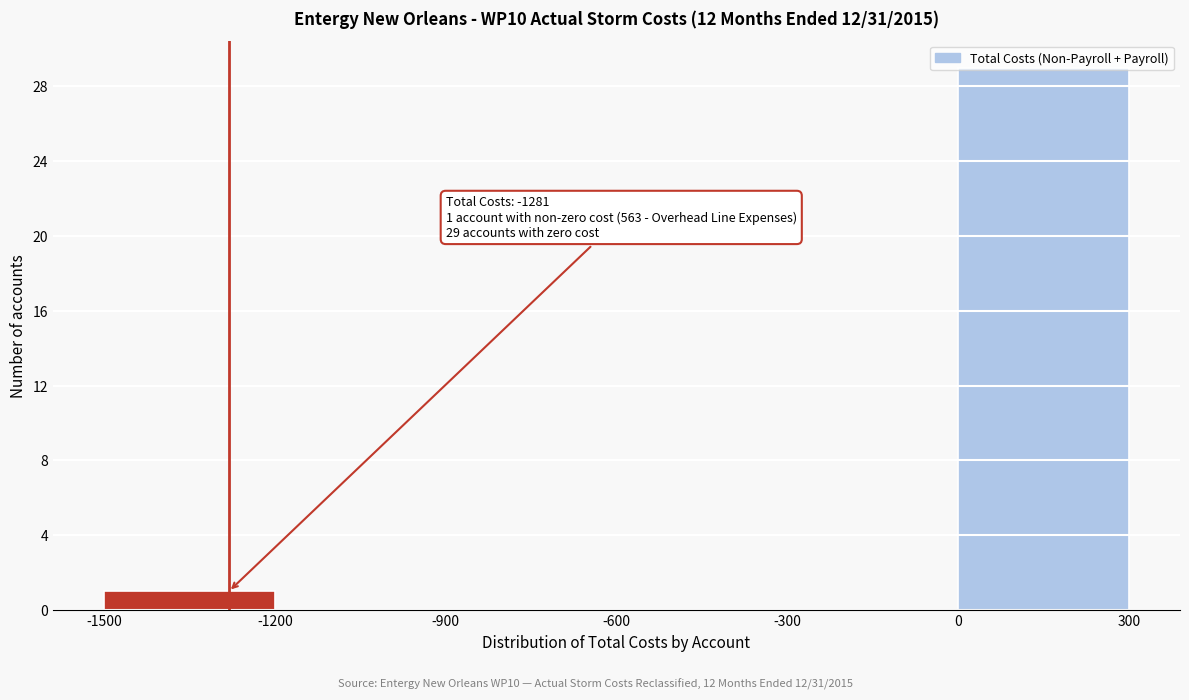

Over which range of the x-axis is the bar tallest?

0 to 300